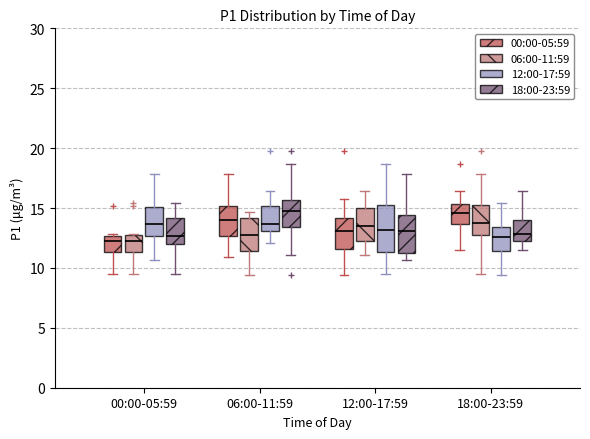

Reading left to right, transcribe this box plot: for each box, give where its median line is, the range the box spans, and where its two whiskers end, as read against the y-axis. The values are not printed on the chart, so give them approximately, as read against the axis.

00:00-05:59 (00:00-05:59): median 12.0, box 11.5 to 12.5, whiskers 9.5 to 13.0
00:00-05:59 (06:00-11:59): median 12.0, box 11.5 to 13.0, whiskers 9.5 to 13.0
00:00-05:59 (12:00-17:59): median 13.5, box 12.5 to 15.0, whiskers 10.5 to 18.0
00:00-05:59 (18:00-23:59): median 12.5, box 12.0 to 14.0, whiskers 9.5 to 15.5
06:00-11:59 (00:00-05:59): median 14.0, box 12.5 to 15.0, whiskers 11.0 to 18.0
06:00-11:59 (06:00-11:59): median 13.0, box 11.5 to 14.0, whiskers 9.5 to 14.5
06:00-11:59 (12:00-17:59): median 13.5, box 13.0 to 15.0, whiskers 12.0 to 16.5
06:00-11:59 (18:00-23:59): median 15.0, box 13.5 to 15.5, whiskers 11.0 to 18.5
12:00-17:59 (00:00-05:59): median 13.0, box 11.5 to 14.0, whiskers 9.5 to 16.0
12:00-17:59 (06:00-11:59): median 13.5, box 12.0 to 15.0, whiskers 11.0 to 16.5
12:00-17:59 (12:00-17:59): median 13.0, box 11.5 to 15.5, whiskers 9.5 to 18.5
12:00-17:59 (18:00-23:59): median 13.0, box 11.5 to 14.5, whiskers 10.5 to 18.0
18:00-23:59 (00:00-05:59): median 14.5, box 13.5 to 15.5, whiskers 11.5 to 16.5
18:00-23:59 (06:00-11:59): median 14.0, box 12.5 to 15.5, whiskers 9.5 to 18.0
18:00-23:59 (12:00-17:59): median 12.5, box 11.5 to 13.5, whiskers 9.5 to 15.5
18:00-23:59 (18:00-23:59): median 13.0, box 12.0 to 14.0, whiskers 11.5 to 16.5